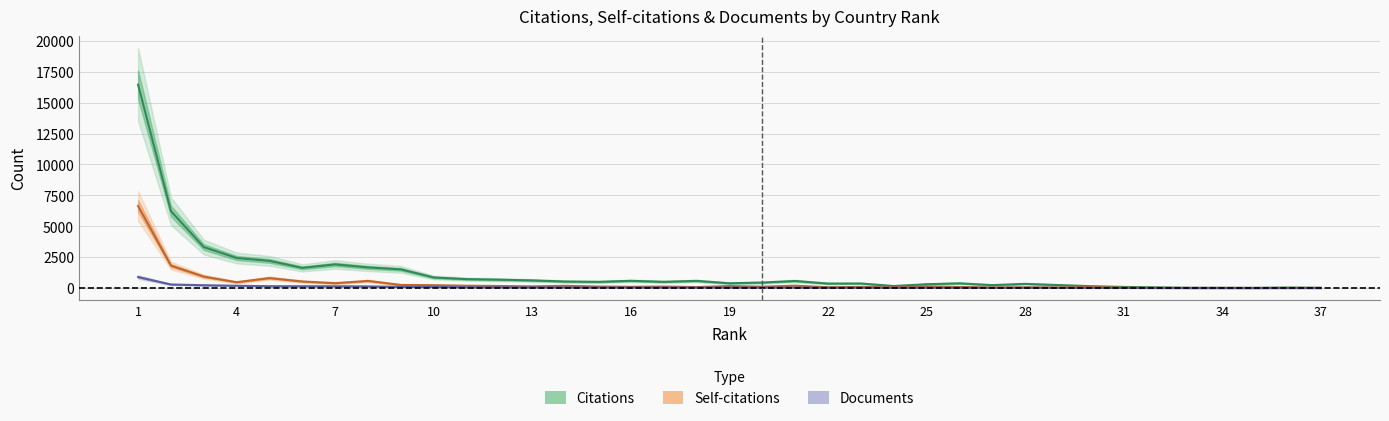

The value of Documents at 24 is 12. True or false?

False